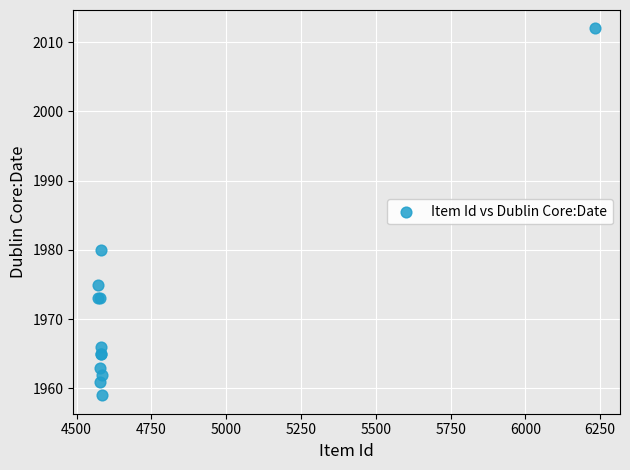

What Y value in the scatter plot is closest to 1985?

1980